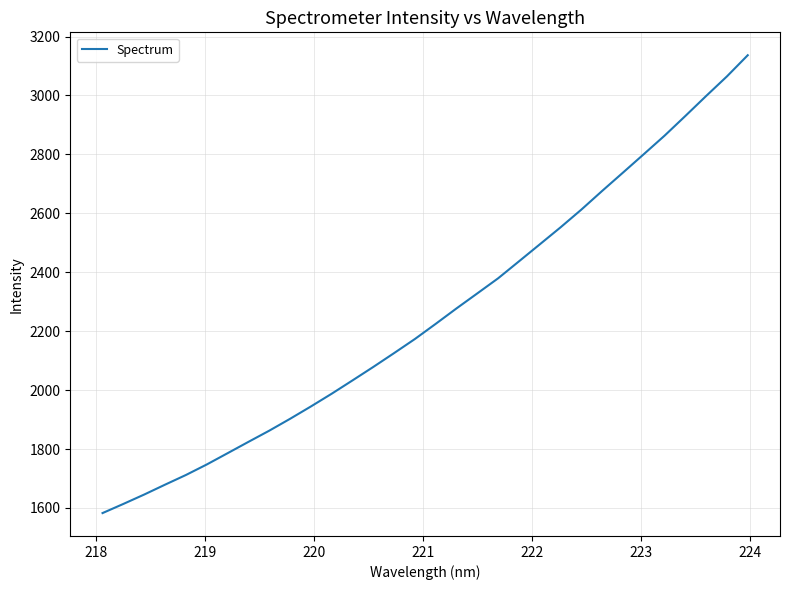

What is the minimum value shown in the chart?

1582.8